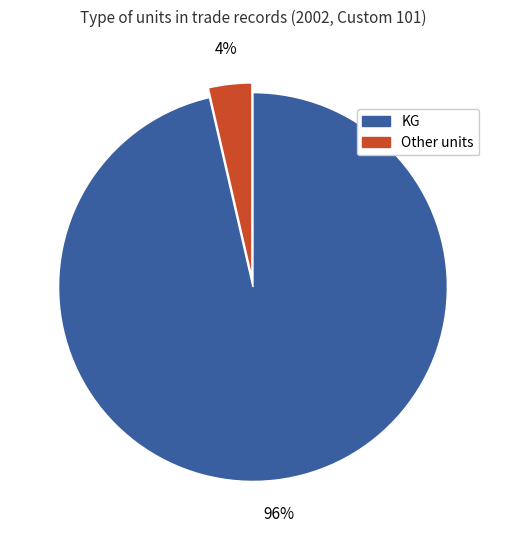

To the nearest percent, what is the average slice percentage?

50%